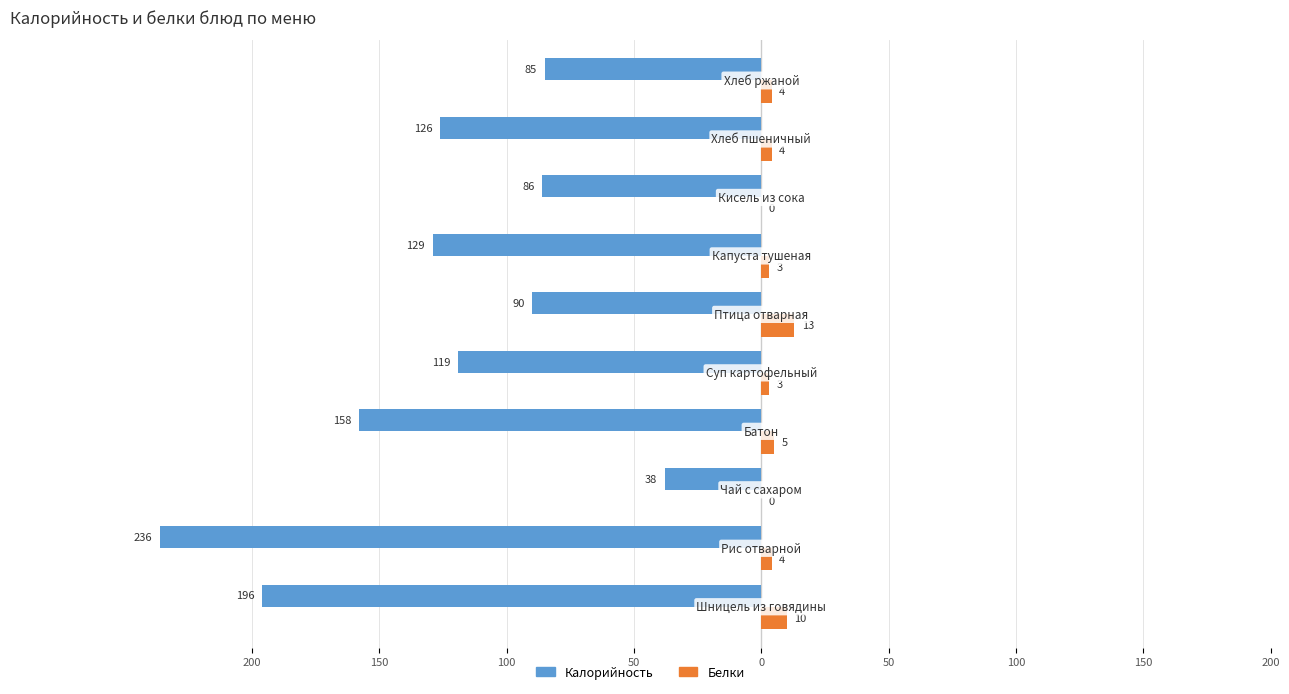

What is the difference between the maximum and minimum values in the Белки series?

13